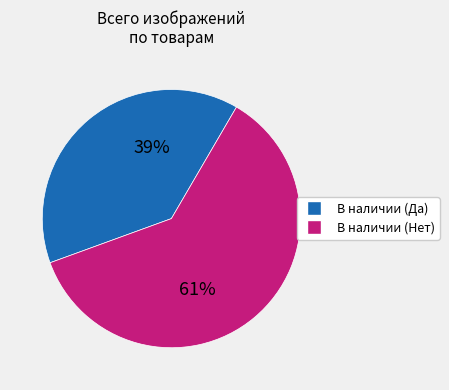

Does any single category account for the majority?

Yes